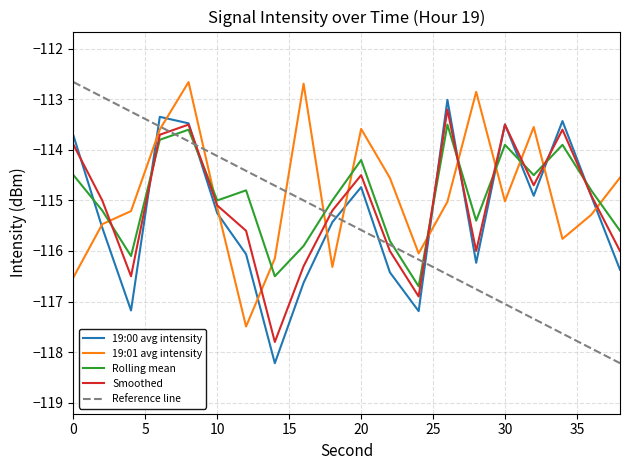

At which category does 19:00 avg intensity reach its first local valley?

4